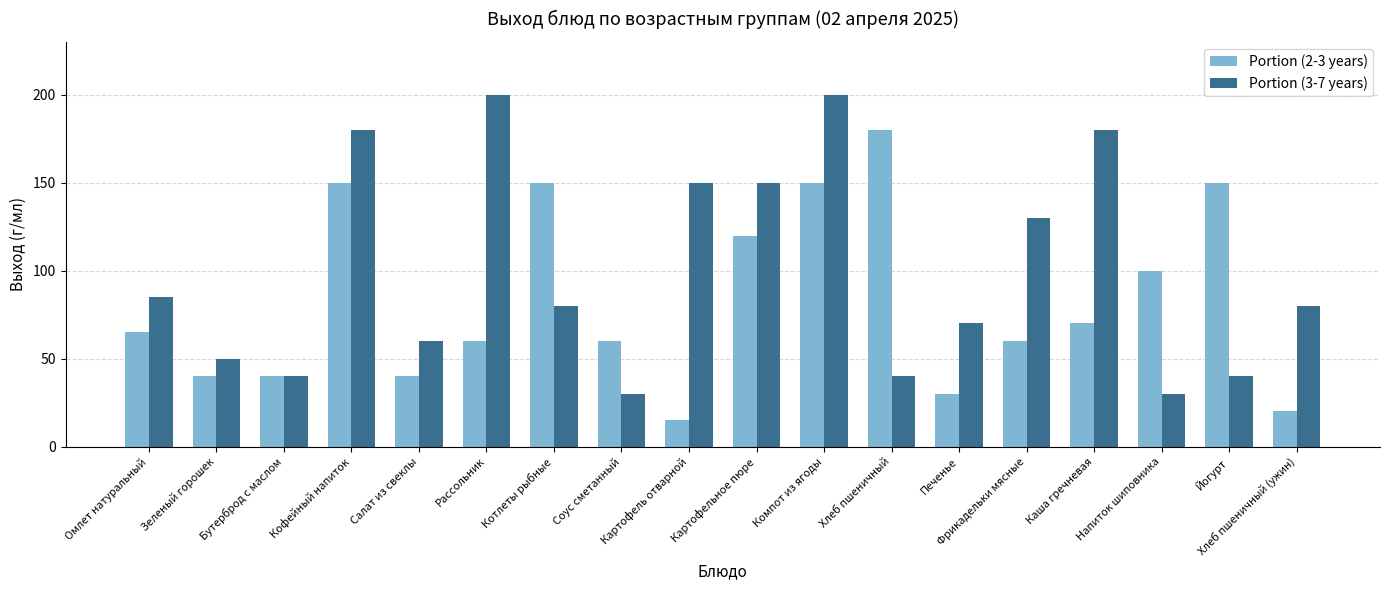

True or false: Portion (3-7 years) has a value of 71 at Йогурт.

False